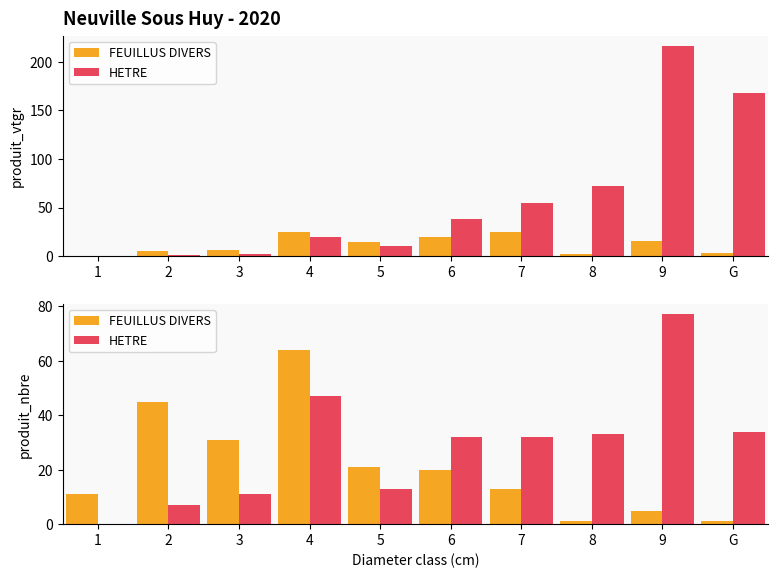

Is the value of FEUILLUS DIVERS at 9 greater than the value of HETRE at 1?

Yes